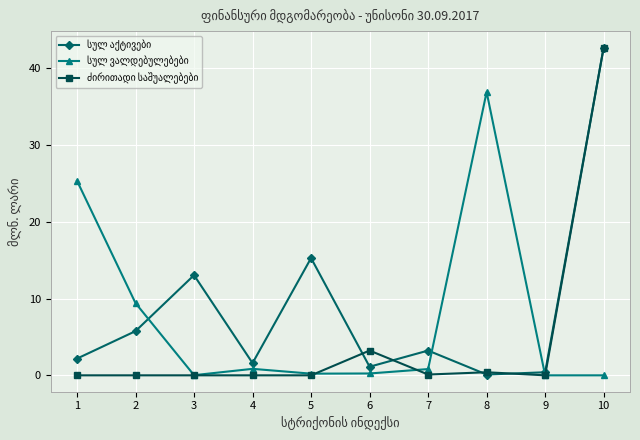

At which category is the sum across all series the highest?

10